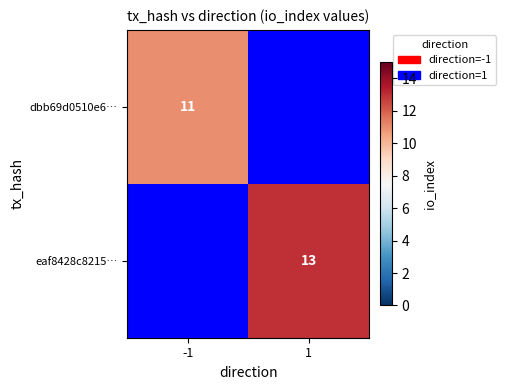

True or false: eaf8428c8215… has a value of 21 at 1.

False